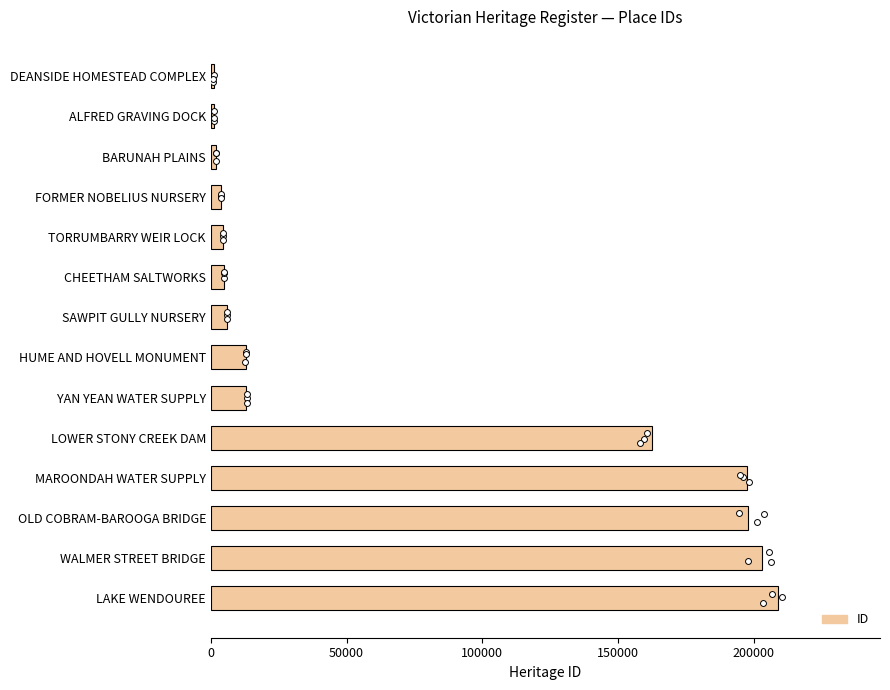

Between LAKE WENDOUREE and MAROONDAH WATER SUPPLY, which is larger?

LAKE WENDOUREE